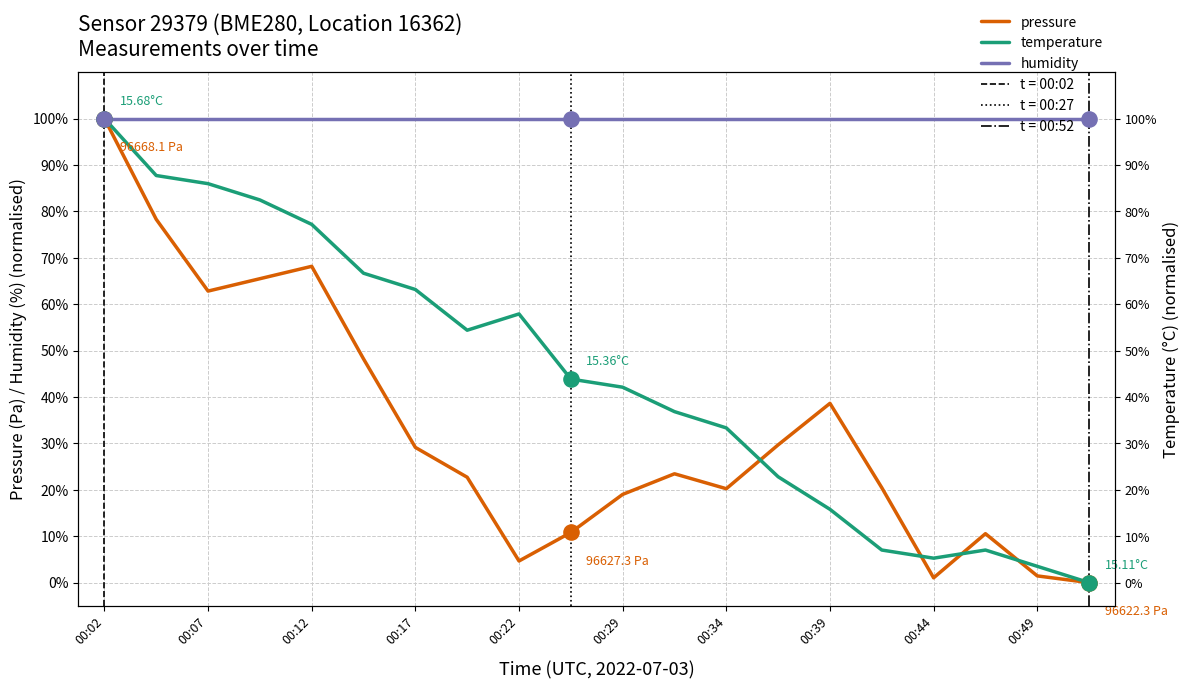

What is the total value across all series at 00:29?

1.6